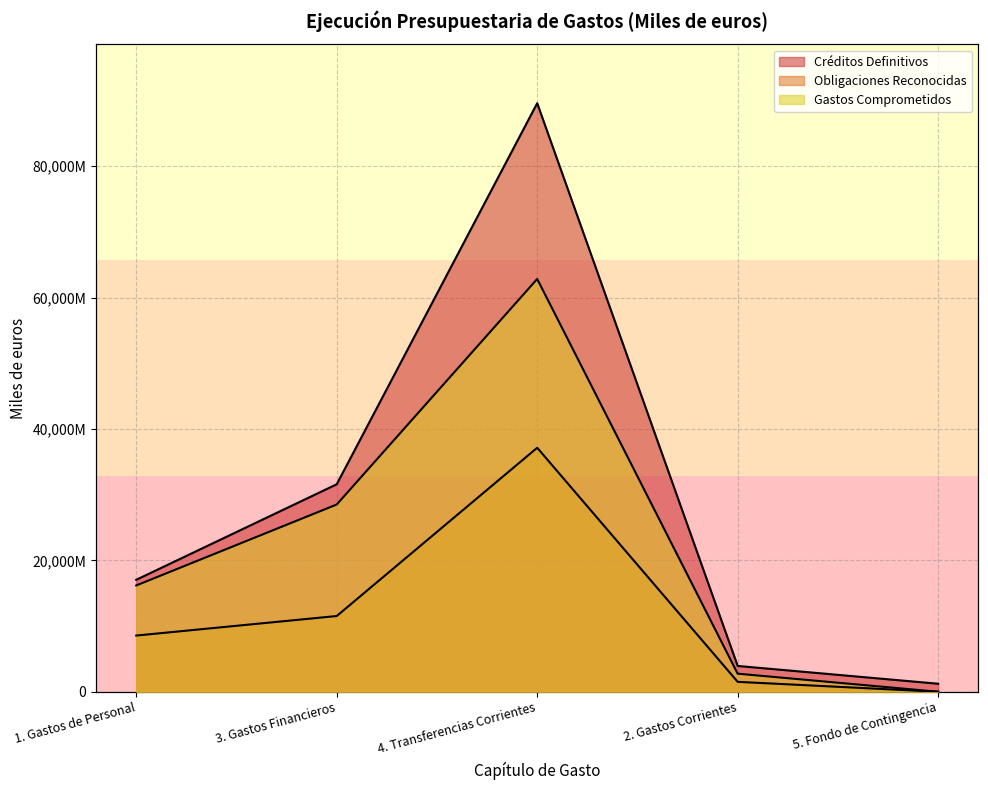

What is the value of the Gastos Comprometidos point at the 4th from the left?

2750760